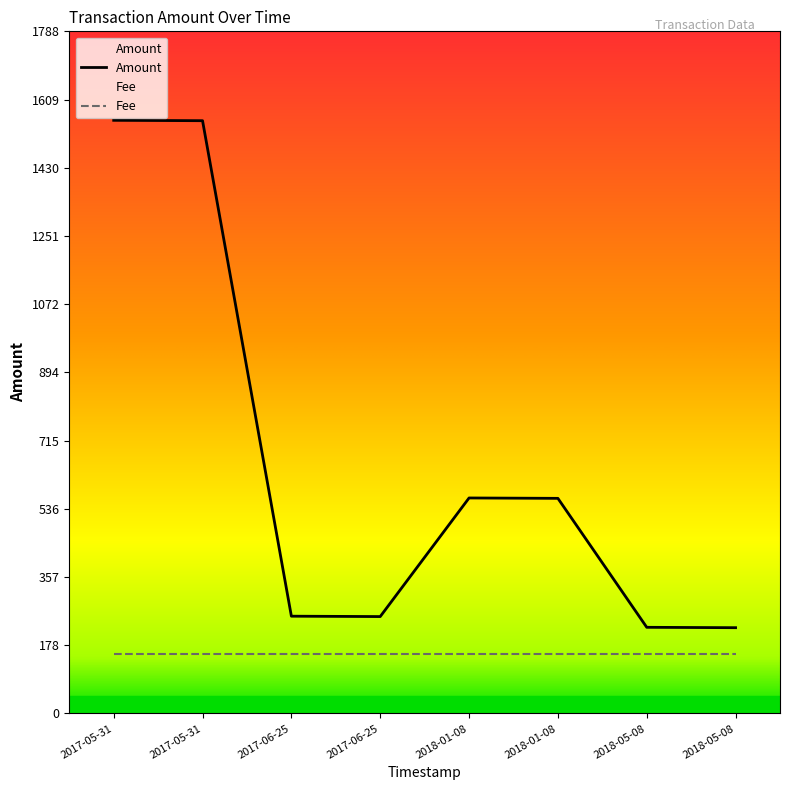

True or false: Fee has more than 2 interior local peaks.

False